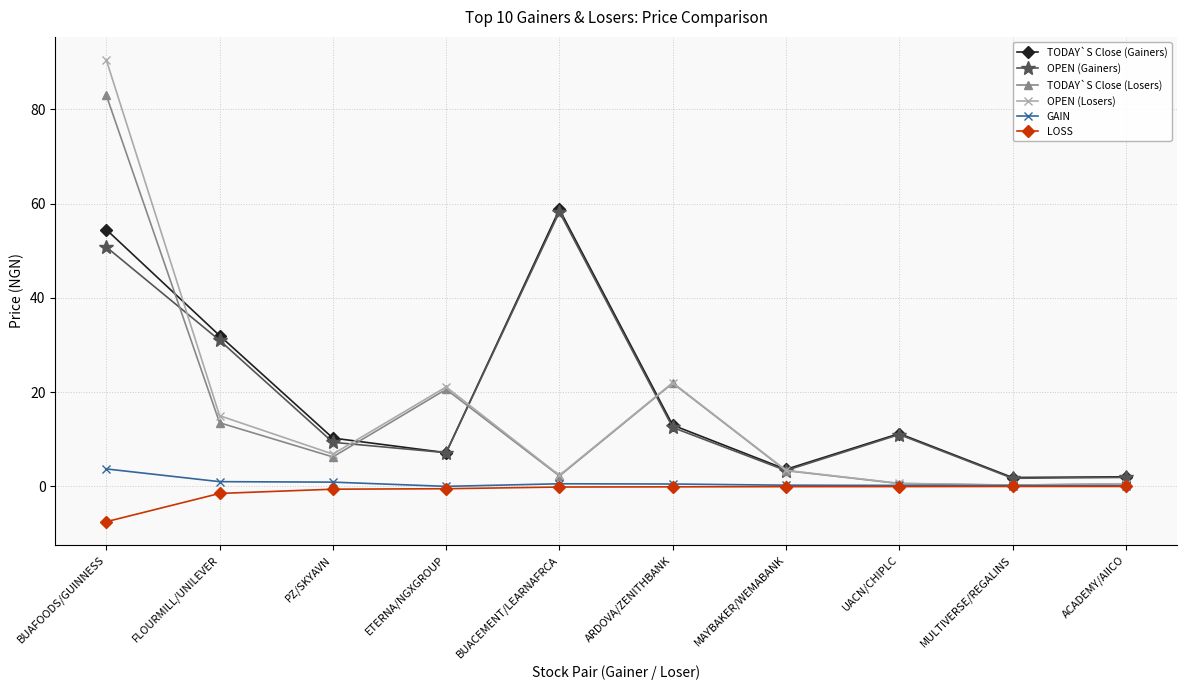

Which series changed the most between ARDOVA/ZENITHBANK and ACADEMY/AIICO?

OPEN (Losers)